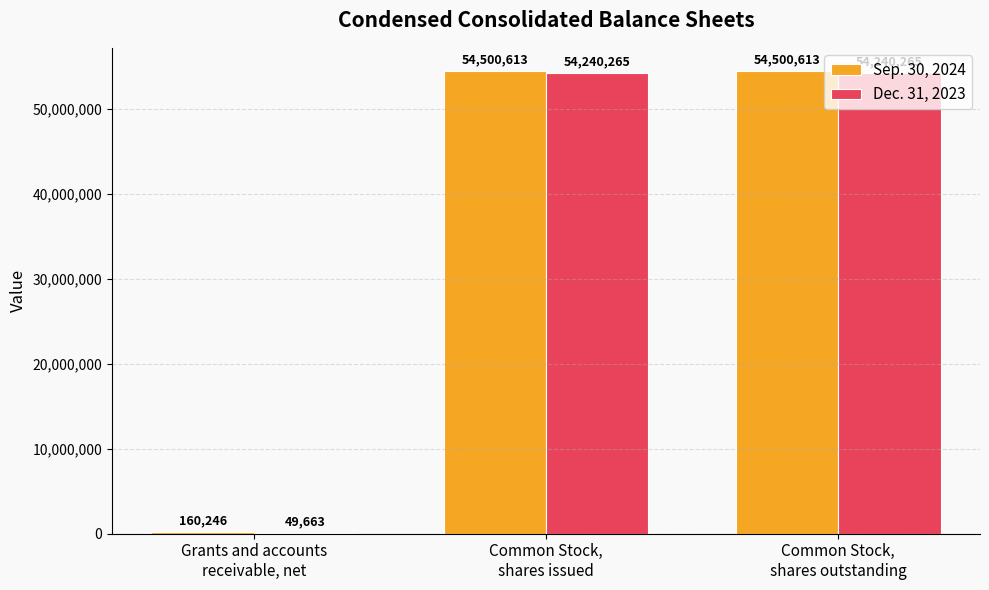

What is the total value across all series at Common Stock,
shares issued?

108740878